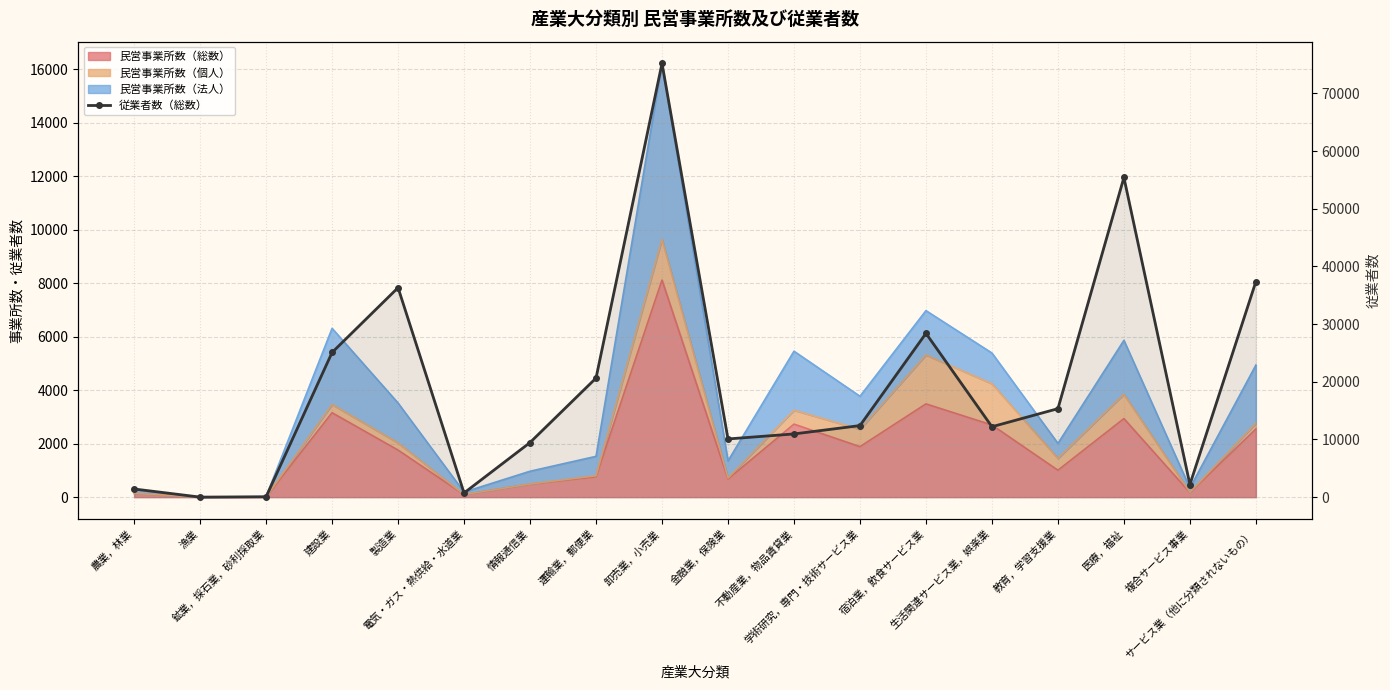

True or false: there are more than 1 points higher than both neighbors.

True